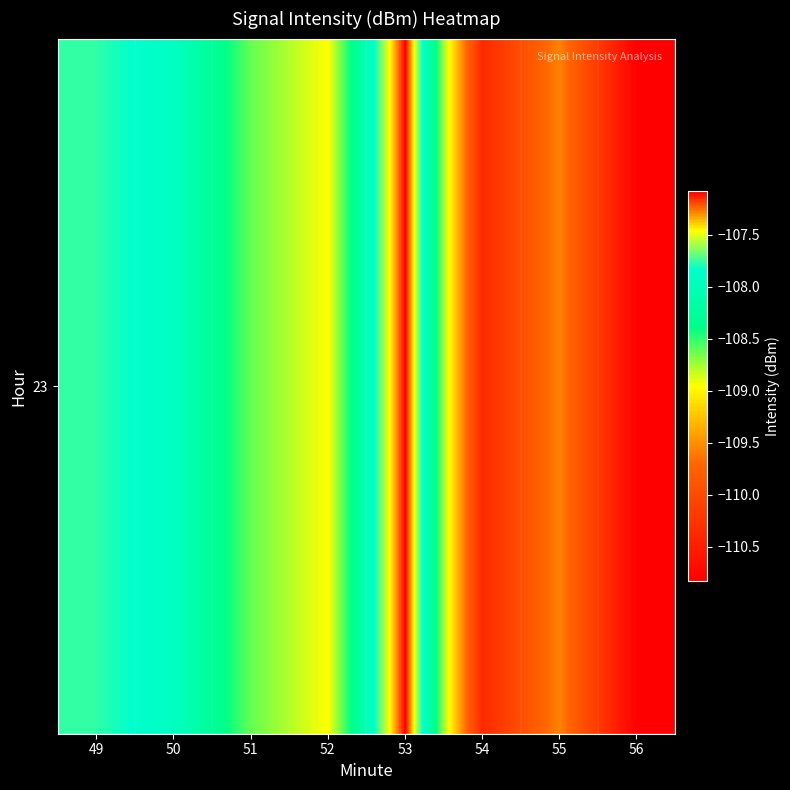

Is it true that the value at 55 is -109.6?

True